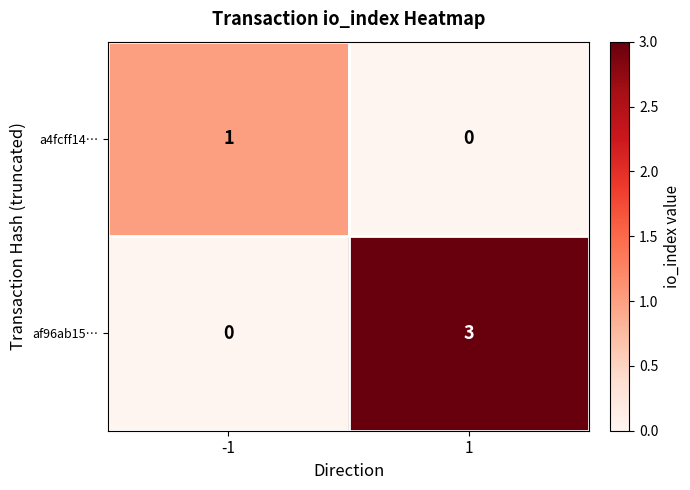

Is it true that af96ab15… equals 0 at -1?

True